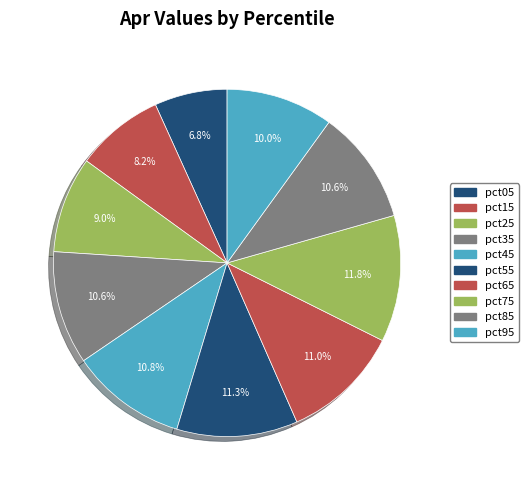

The pct85 slice represents 11% of the pie. True or false?

True